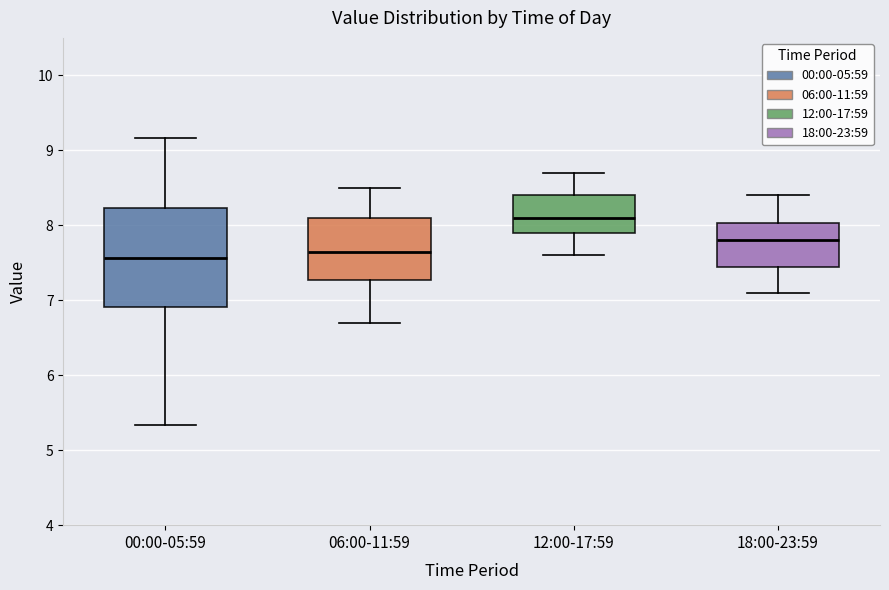

Where does the lower whisker of the box for 18:00-23:59 end on the y-axis? The values are not printed on the chart, so give them approximately, as read against the axis.

7.1